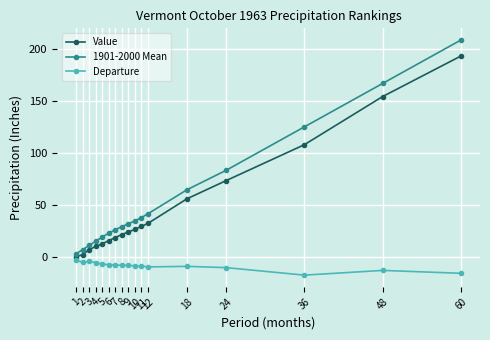

At which label does Value reach its minimum?

1